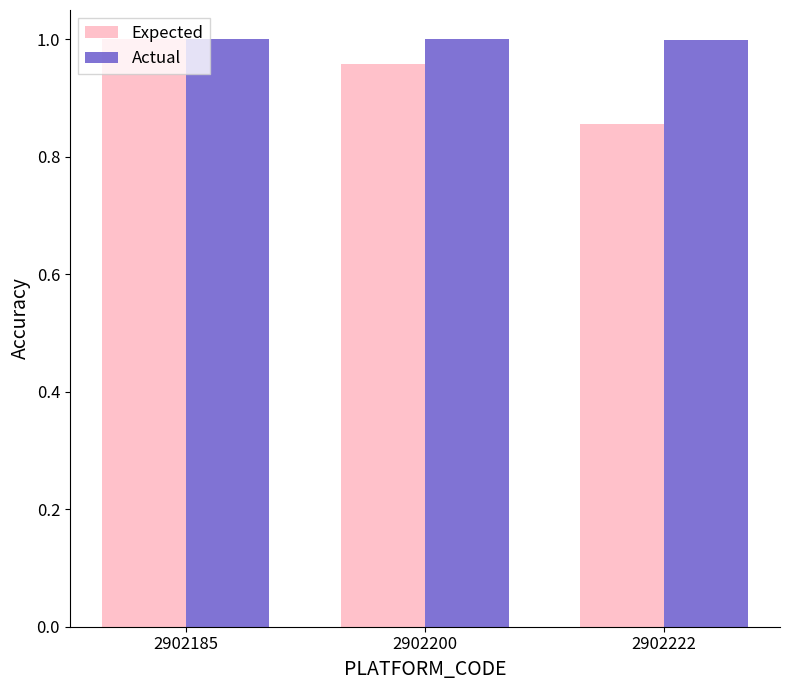

Which series has the largest range (max minus min)?

Expected